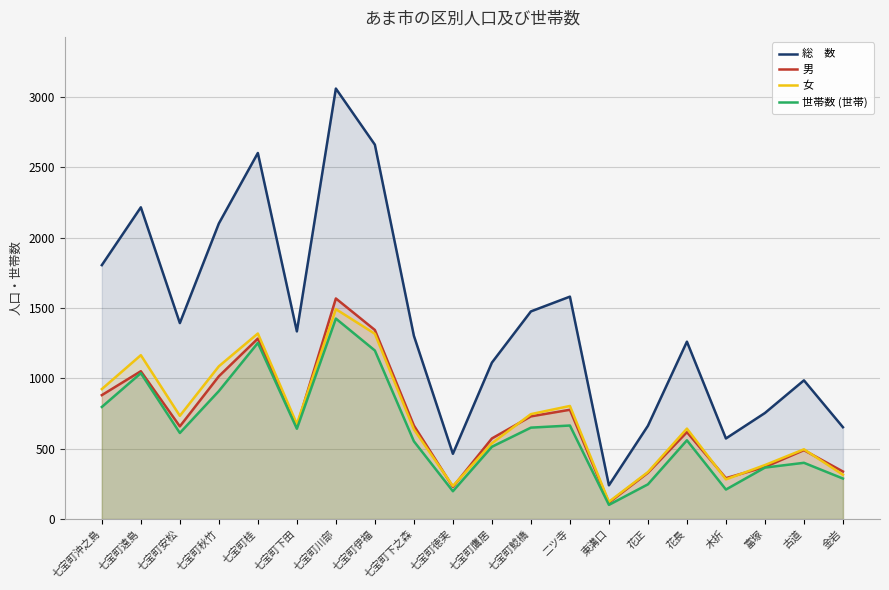

True or false: 男 and 総　数 intersect in this chart.

False